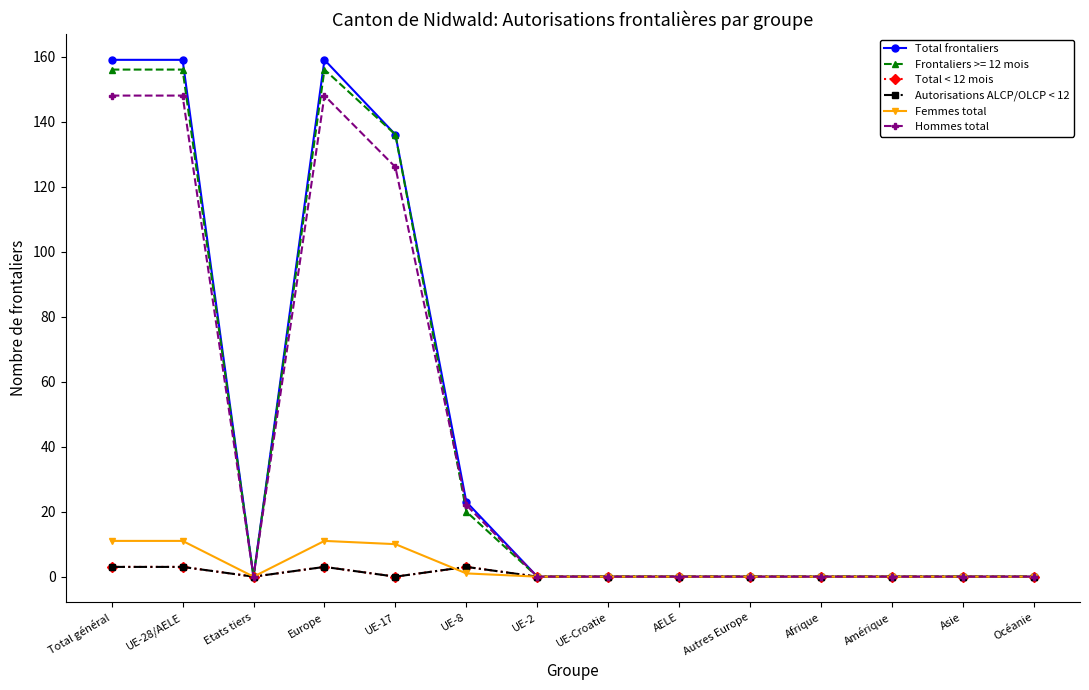

The Total frontaliers series shows 109 at Asie. True or false?

False